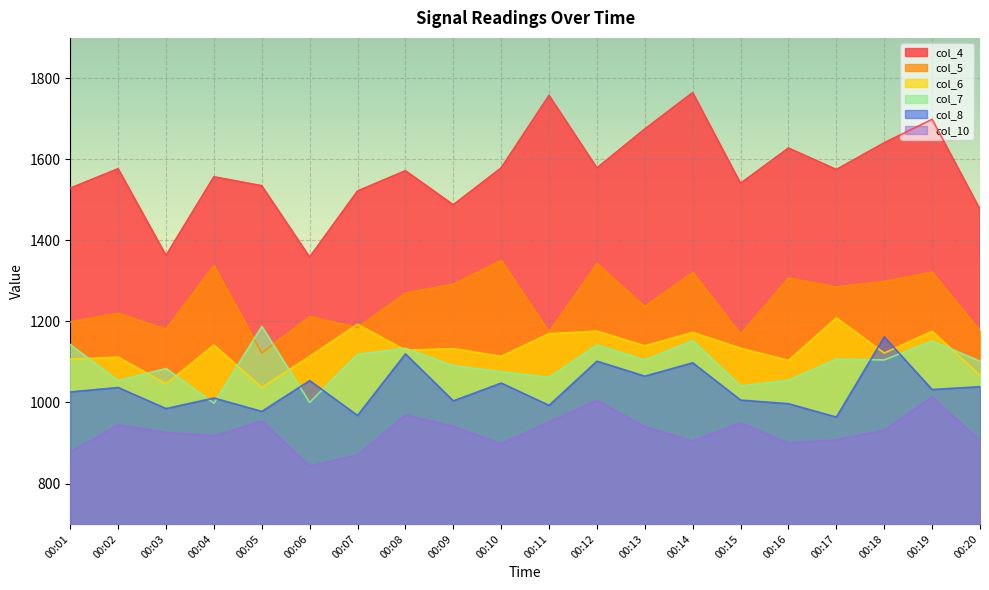

True or false: col_5 has a value of 2264 at 00:18.

False